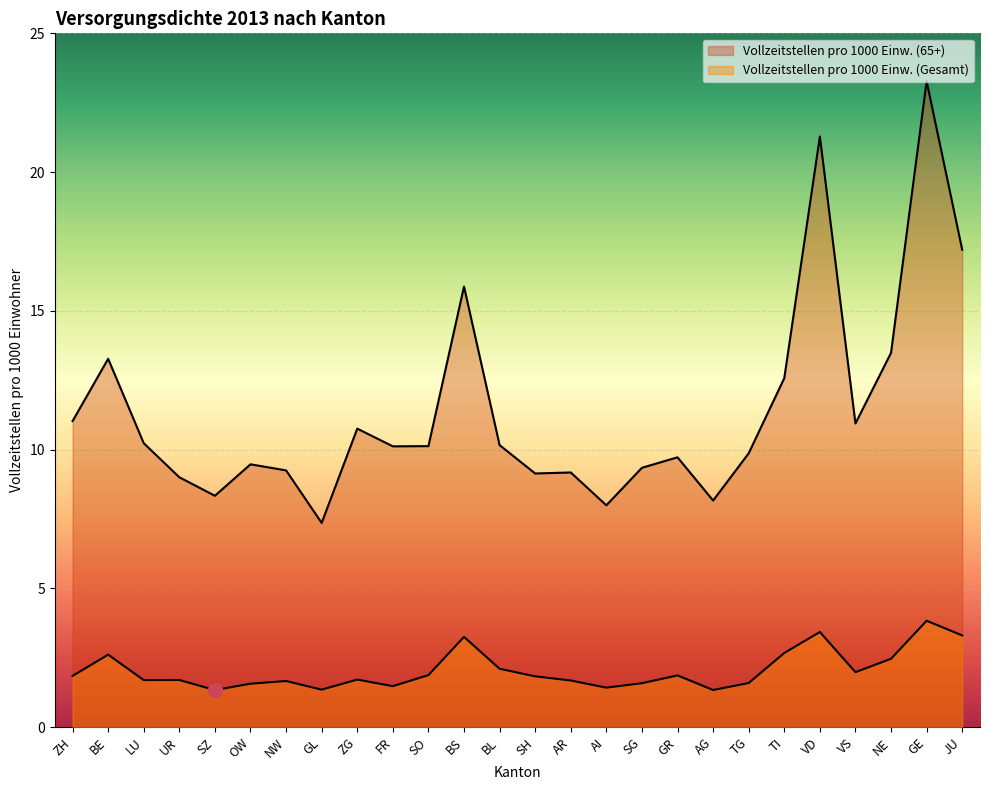

Reading right to left, transcribe all the data shown in this chart.

Vollzeitstellen pro 1000 Einw. (Gesamt): 3.3	3.8	2.5	2.0	3.4	2.7	1.6	1.3	1.9	1.6	1.4	1.7	1.8	2.1	3.3	1.9	1.5	1.7	1.4	1.7	1.6	1.3	1.7	1.7	2.6	1.8
Vollzeitstellen pro 1000 Einw. (65+): 17.2	23.3	13.5	10.9	21.3	12.6	9.9	8.2	9.7	9.3	8.0	9.2	9.1	10.2	15.9	10.1	10.1	10.8	7.4	9.3	9.5	8.3	9.0	10.2	13.3	11.0